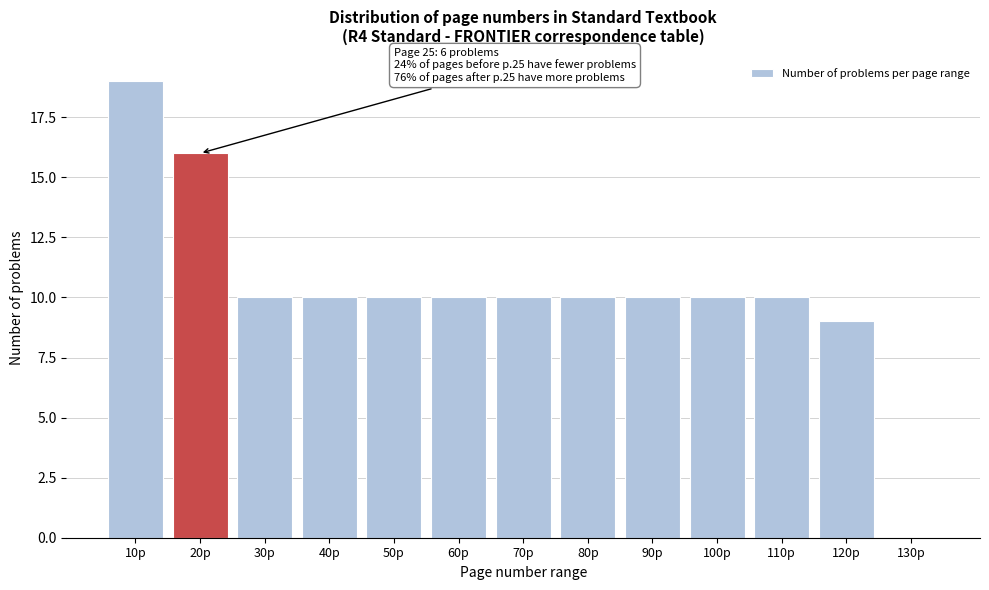

Reading left to right, extract all data points from this chart.

10p=19	20p=16	30p=10	40p=10	50p=10	60p=10	70p=10	80p=10	90p=10	100p=10	110p=10	120p=9	130p=0